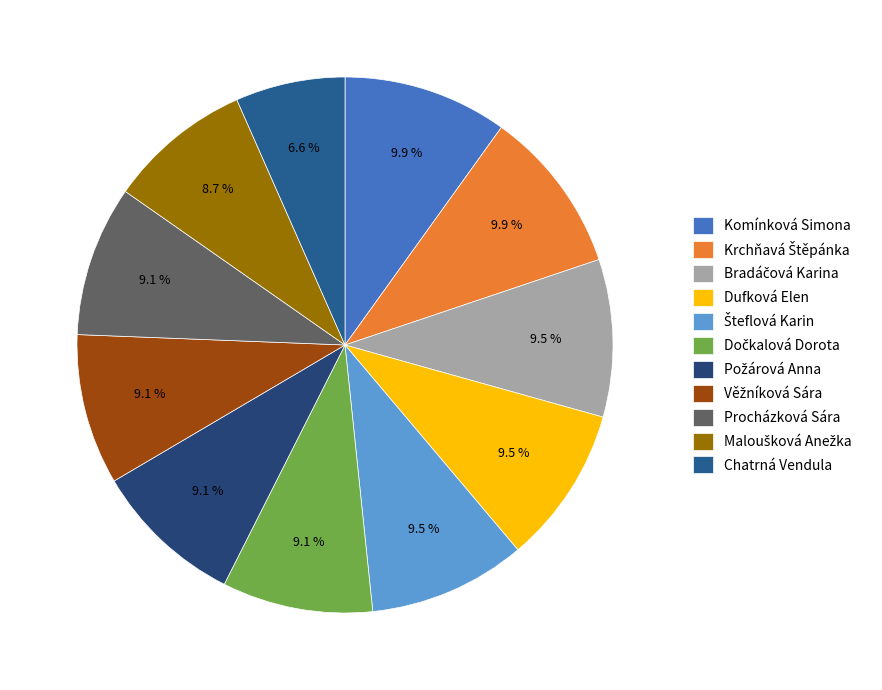

Rank the categories by value from lowest to highest.

Chatrná Vendula, Maloušková Anežka, Dočkalová Dorota, Požárová Anna, Věžníková Sára, Procházková Sára, Bradáčová Karina, Dufková Elen, Šteflová Karin, Komínková Simona, Krchňavá Štěpánka